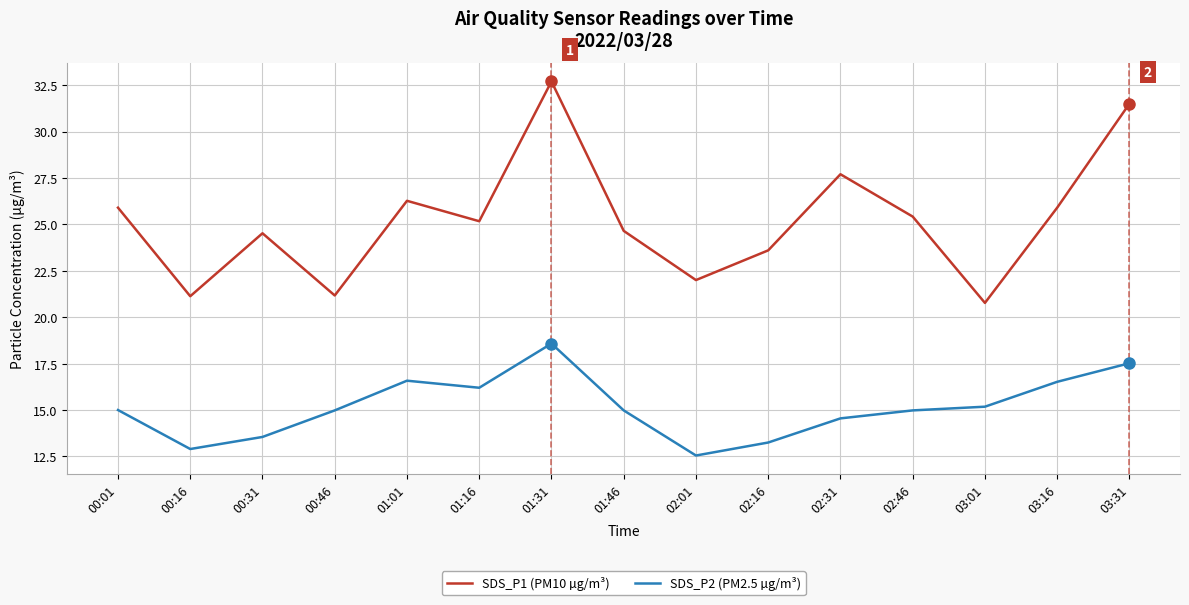

List the series in order of their overall mean, lowest first.

SDS_P2 (PM2.5 µg/m³), SDS_P1 (PM10 µg/m³)